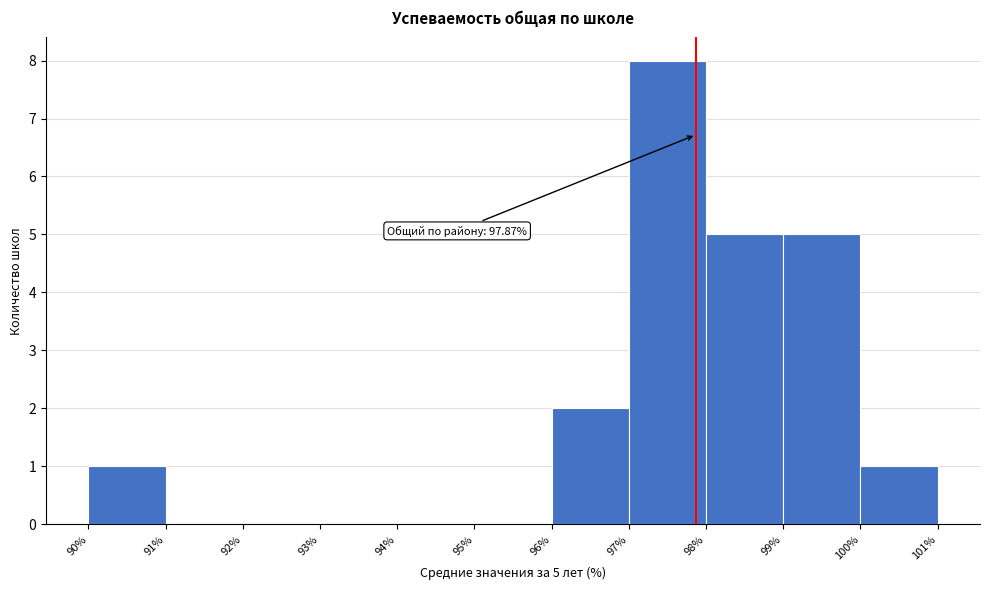

Over which range of the x-axis is the bar tallest?

97% to 98%